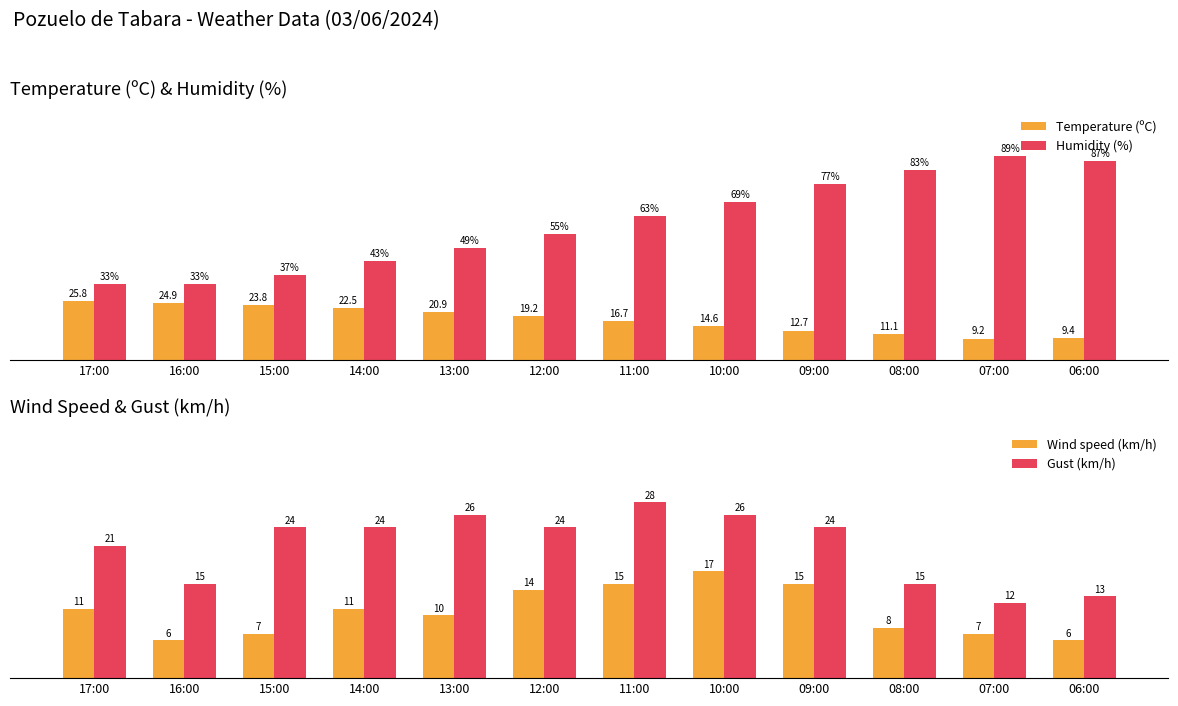

Which series changed the most between 13:00 and 12:00?

Humidity (%)